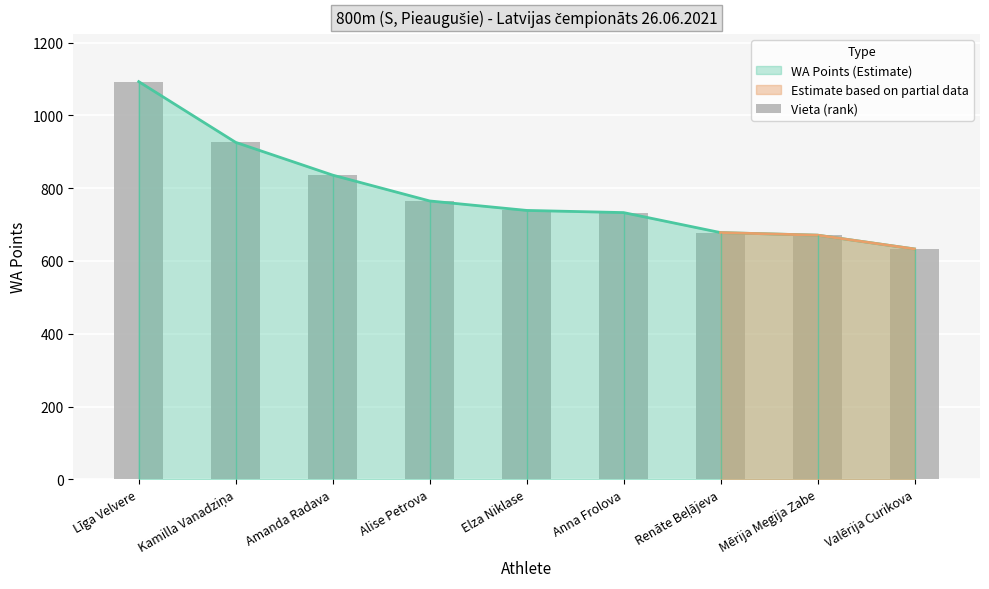

True or false: the data shows 184 at Alise Petrova.

False